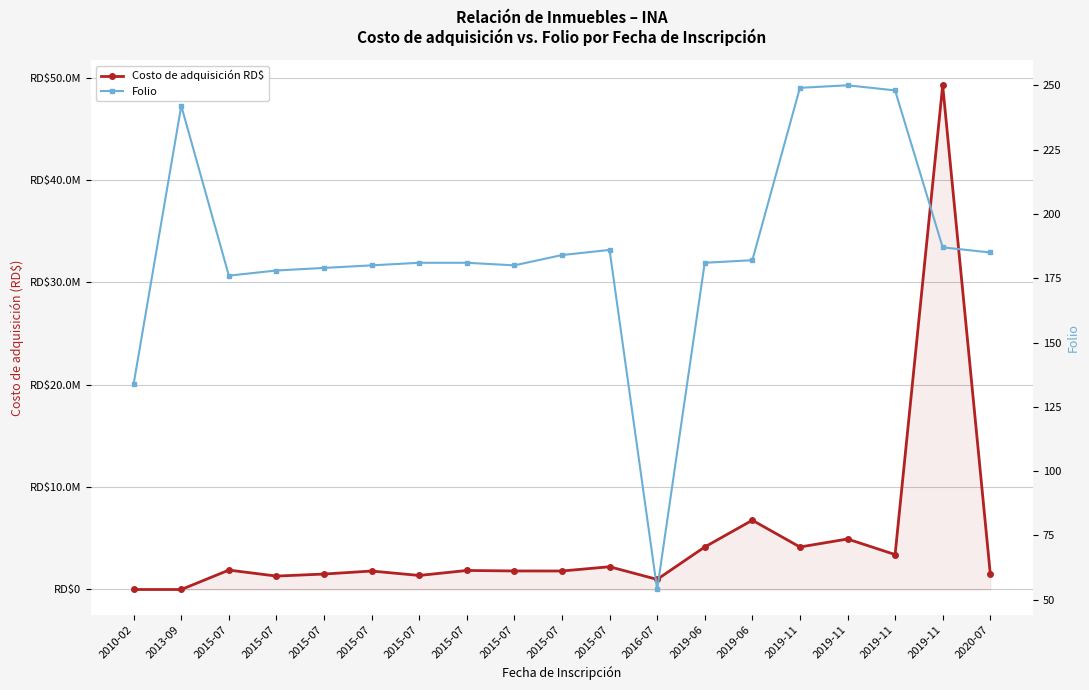

What value does the Folio series have at 2015-07?

181.0